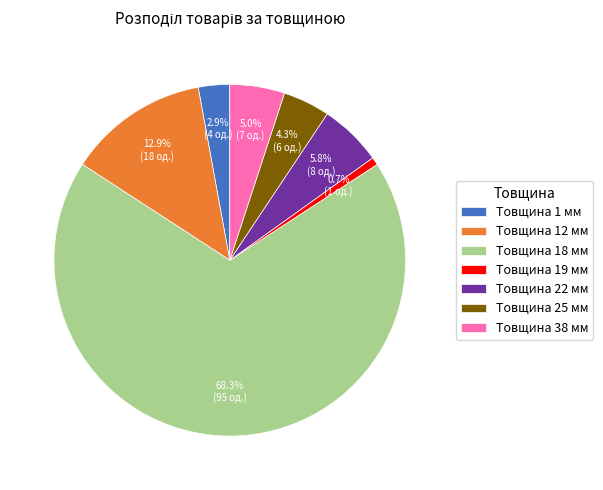

Count the number of slices in the pie.

7